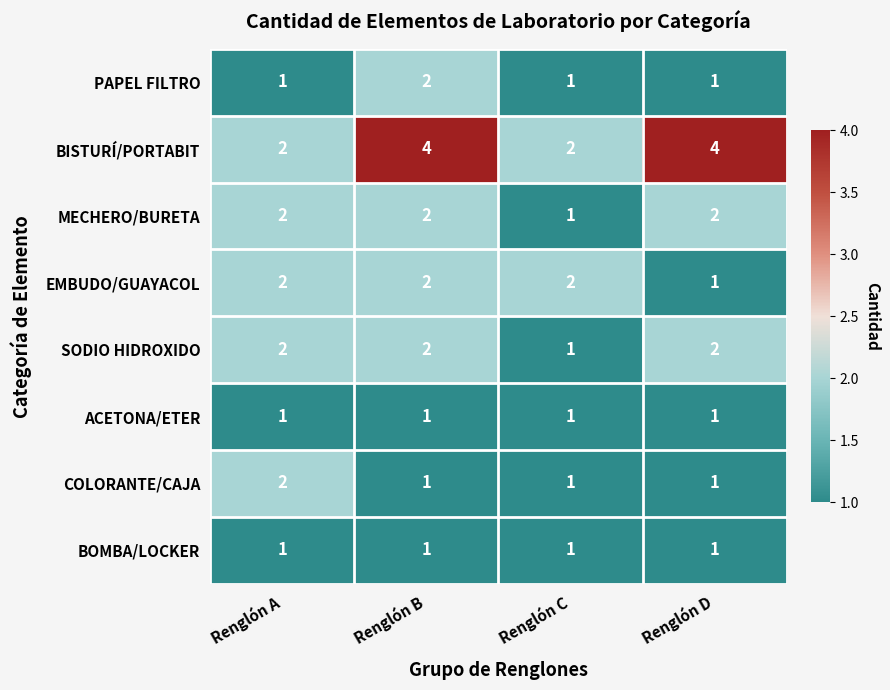

Which series has the largest total across all categories?

BISTURÍ/PORTABIT